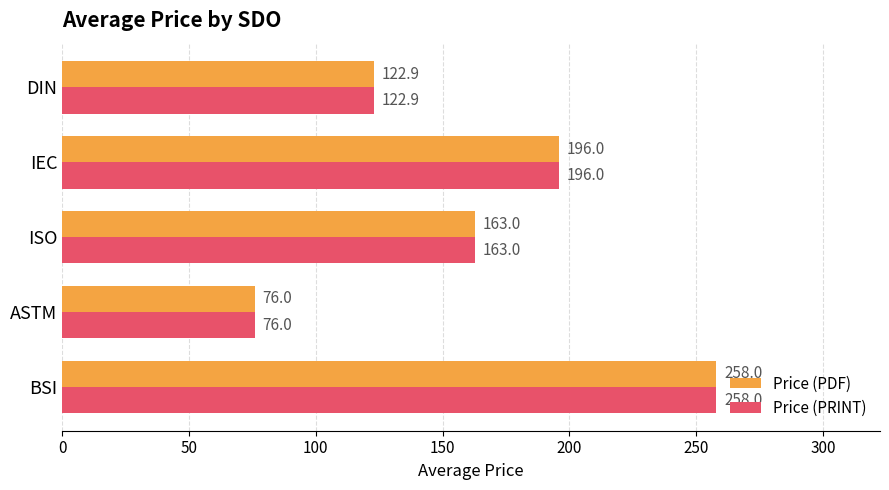

List the labels in order of Price (PRINT) value, smallest first.

ASTM, DIN, ISO, IEC, BSI